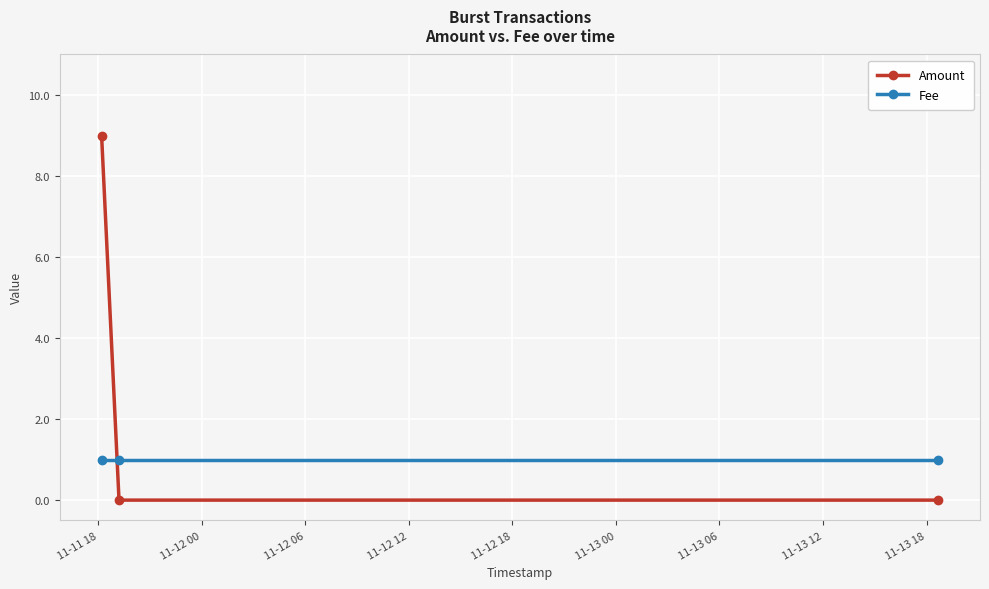

Which series has the largest range (max minus min)?

Amount